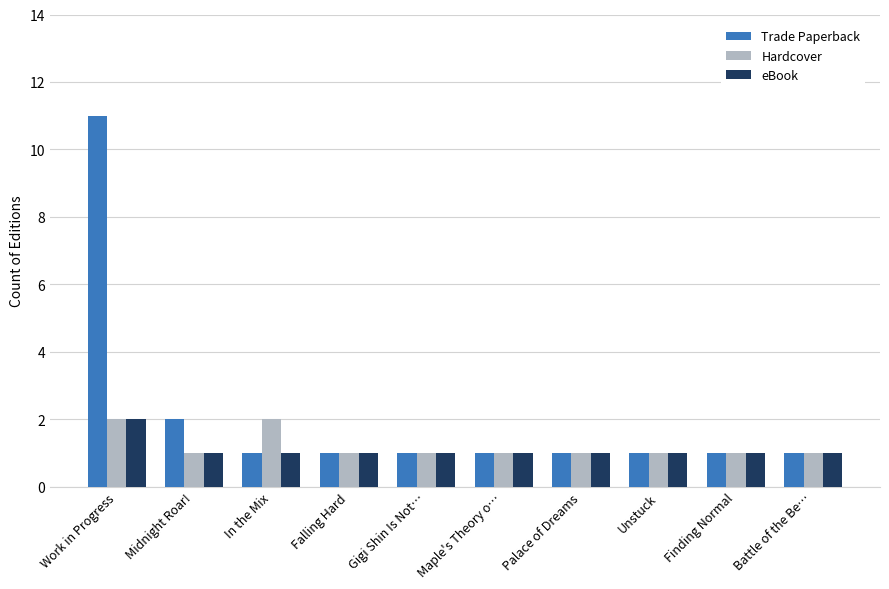

What are all the series names shown in the legend?

Trade Paperback, Hardcover, eBook